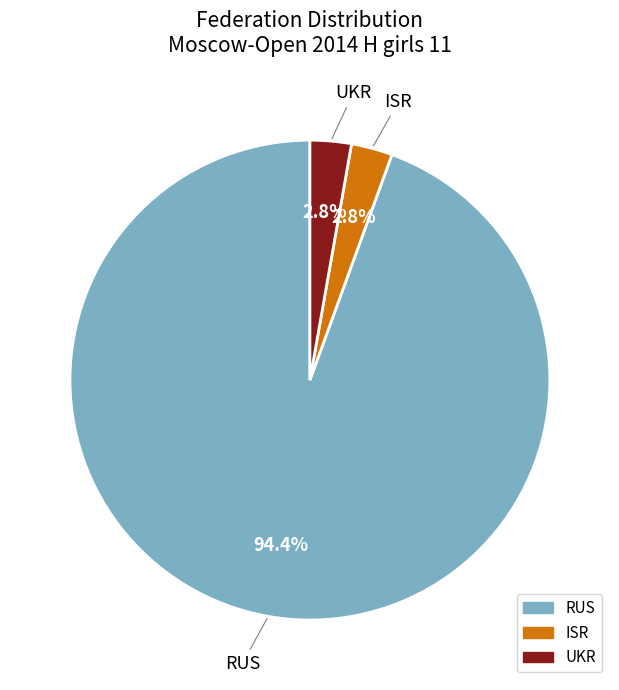

How much of the chart is everything except RUS?

5.6%